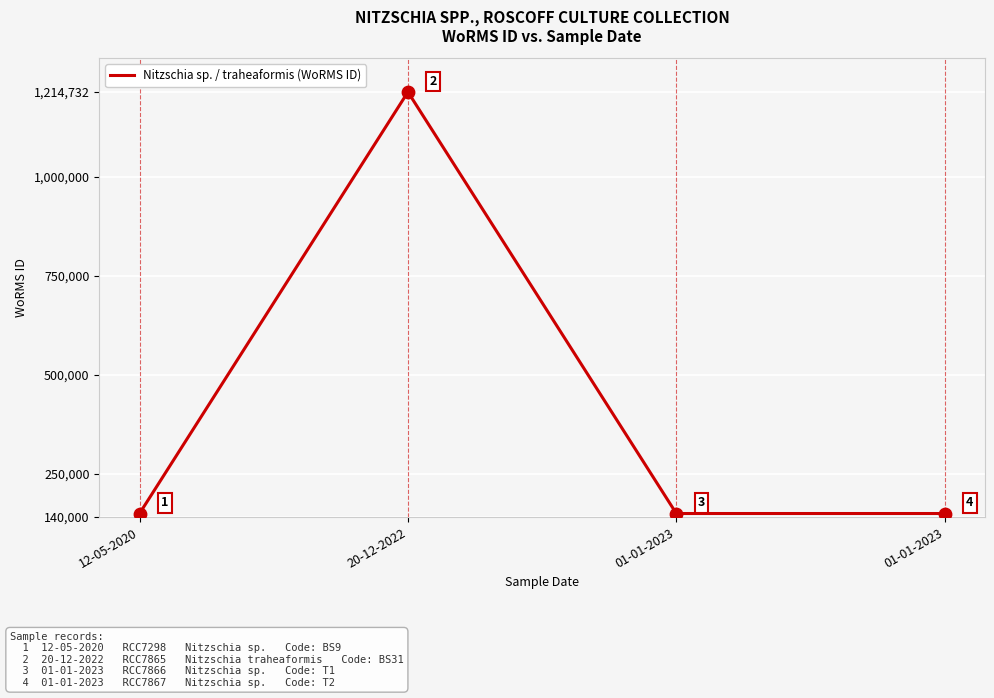

Is this an area chart (filled region under the line)?

No